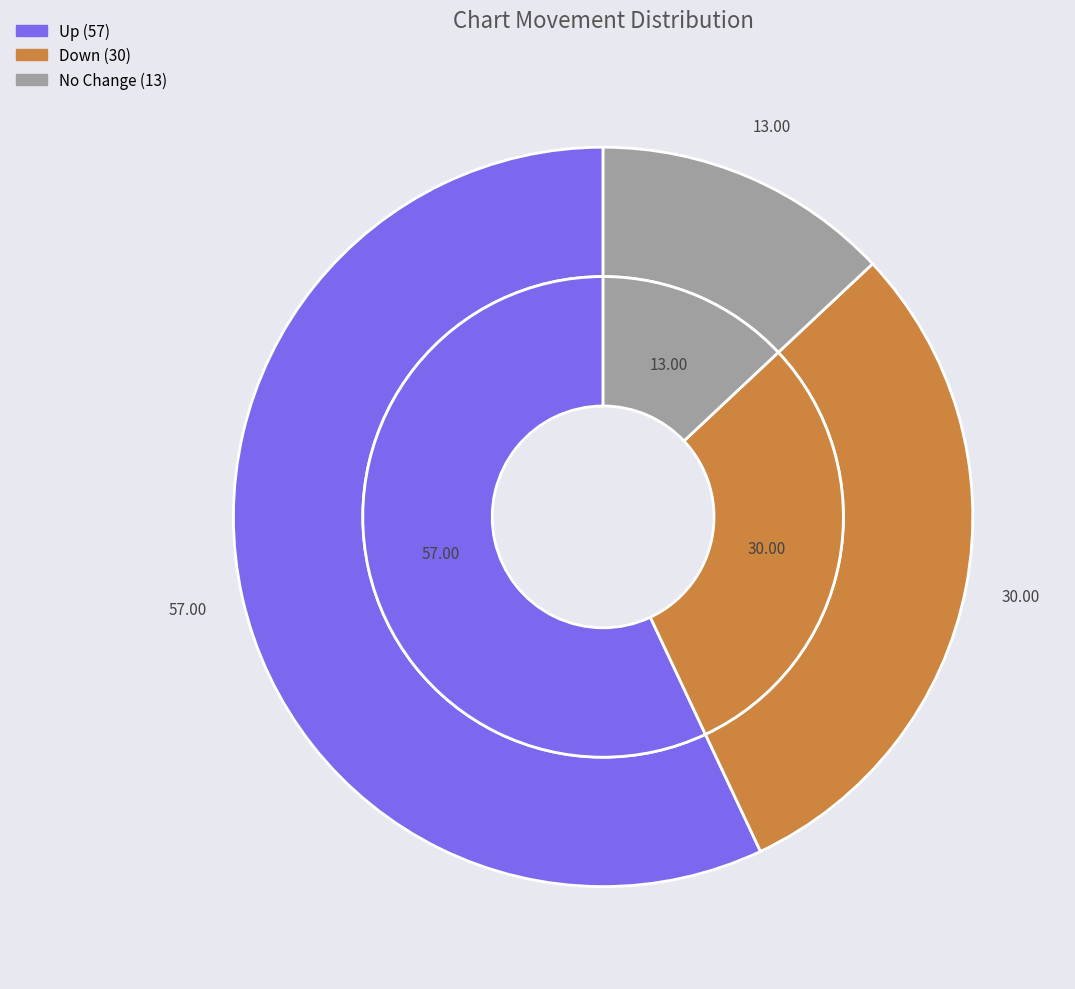

To the nearest percent, what percentage of the pie is -?

13%